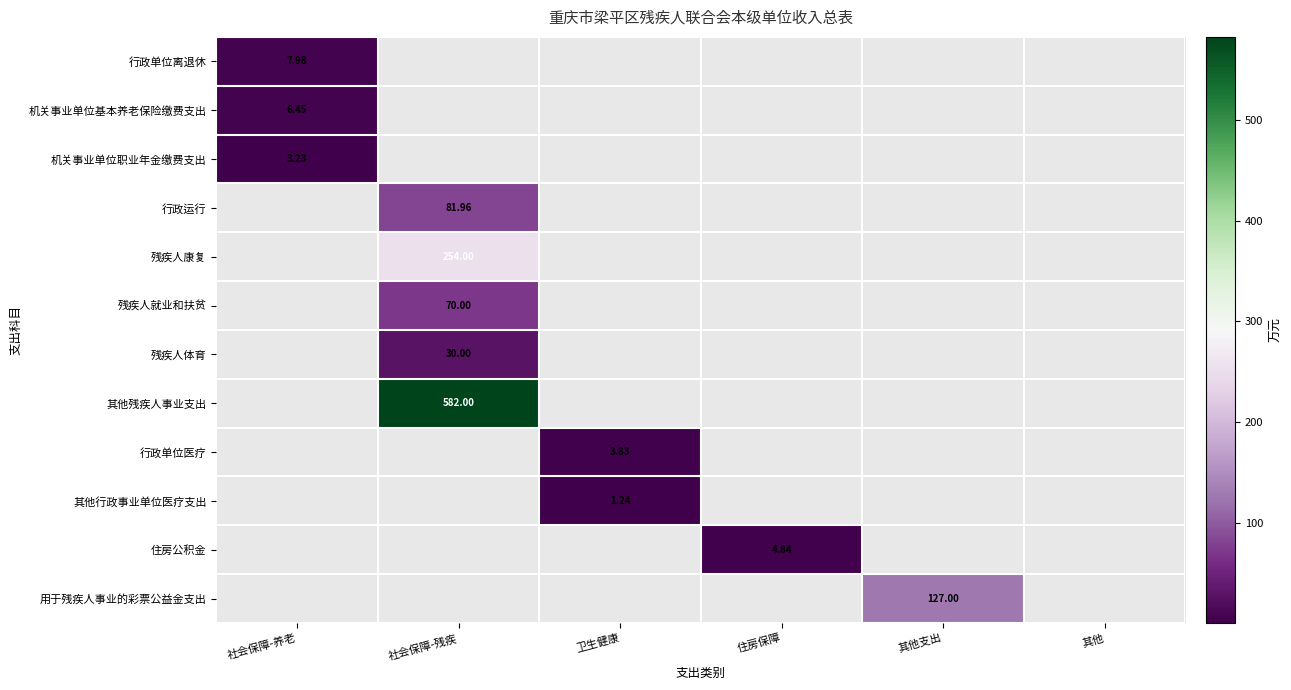

Which series has the widest spread of values?

其他残疾人事业支出